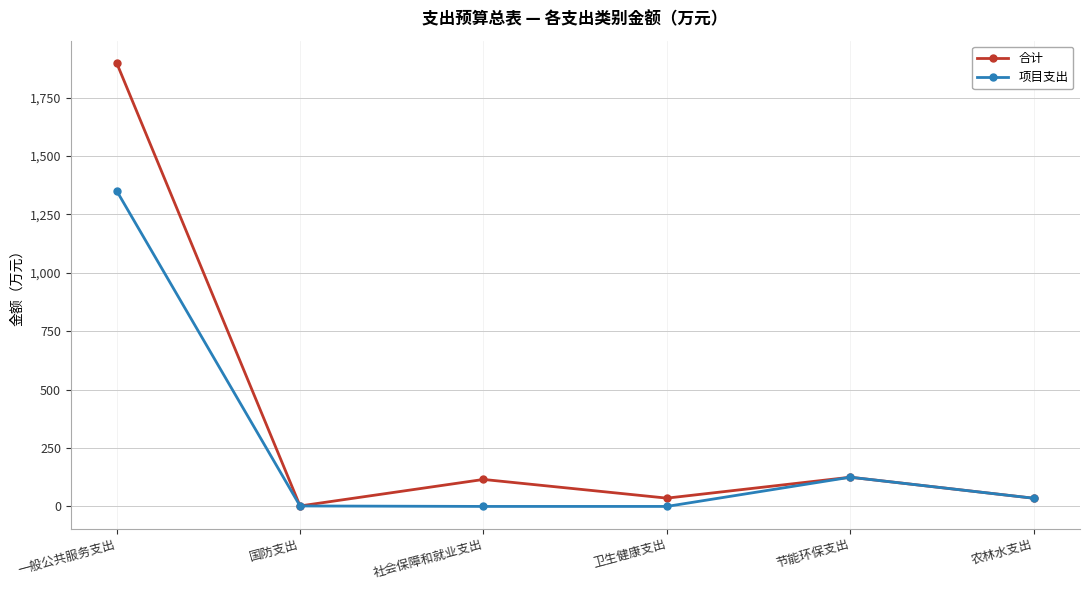

Is it true that 合计 equals 35.0 at 农林水支出?

True